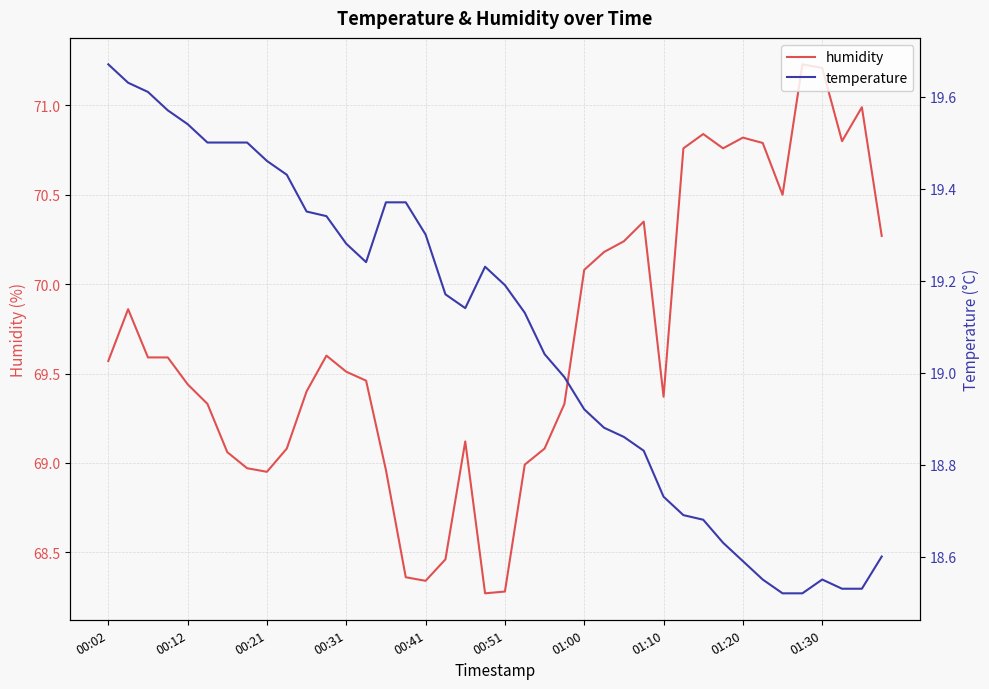

What is the sum of all temperature values?

763.2